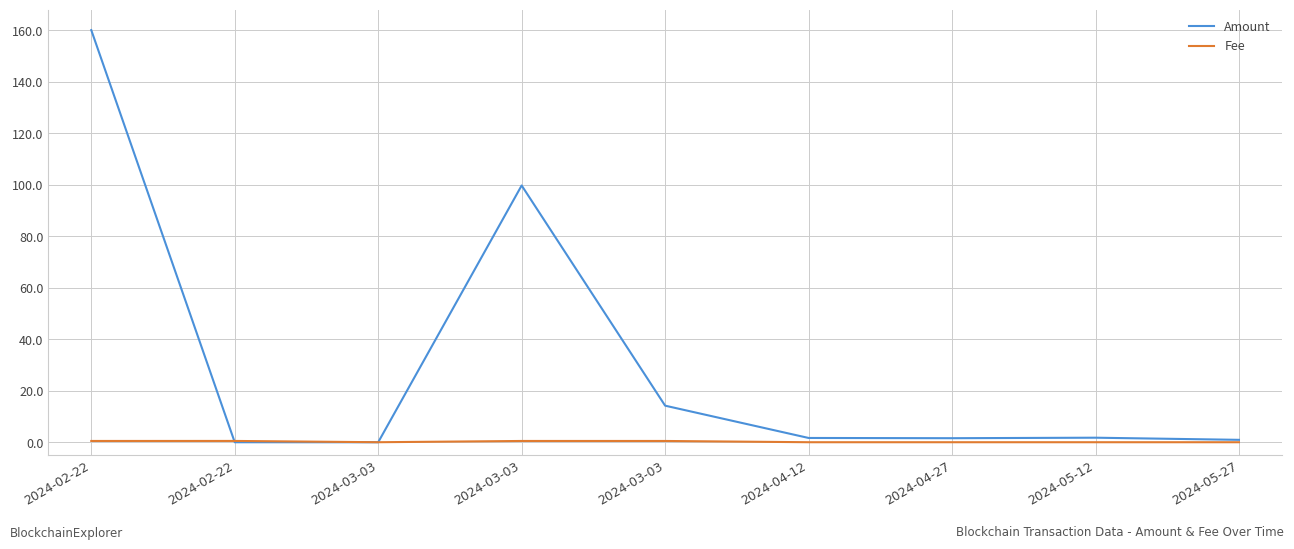

Does the chart display data point markers on the line(s)?

No